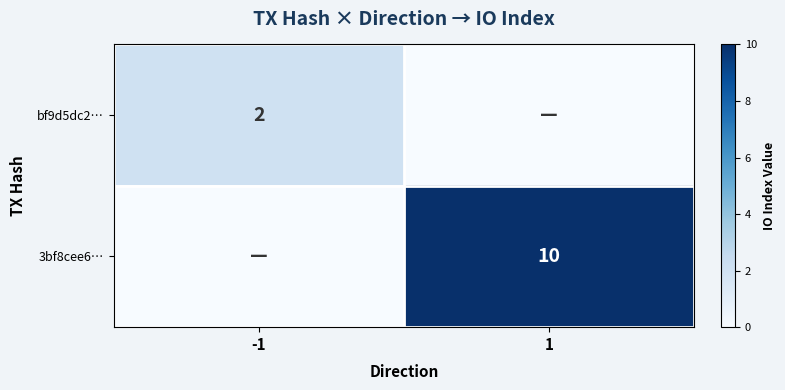

The bf9d5dc2… series shows 2 at -1. True or false?

True